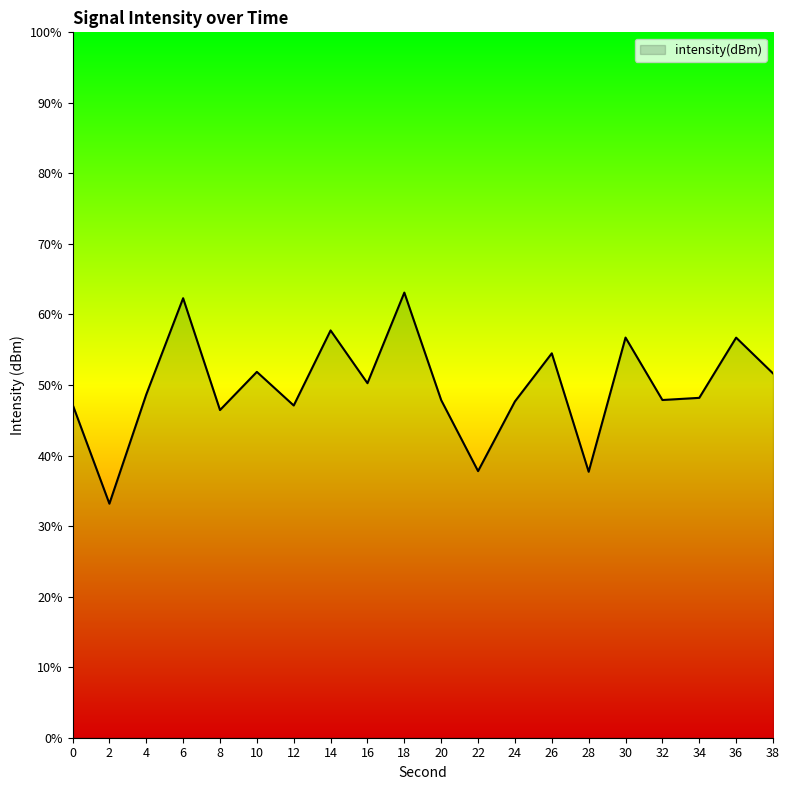

Is it true that the value at 14 is 57.7?

True